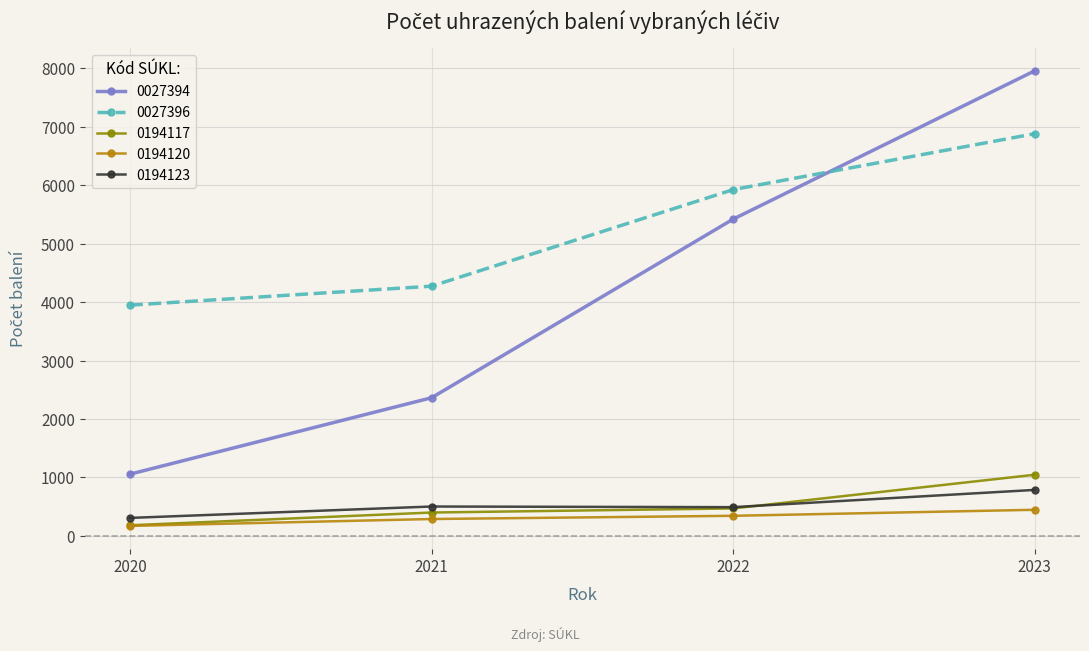

What is the difference between the maximum and second lowest values in the 0027394 series?

5597.3